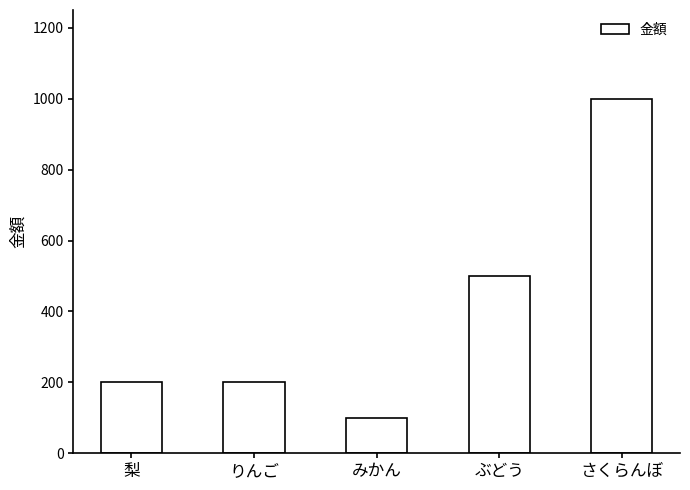

At which category does the chart reach its peak across all series?

さくらんぼ